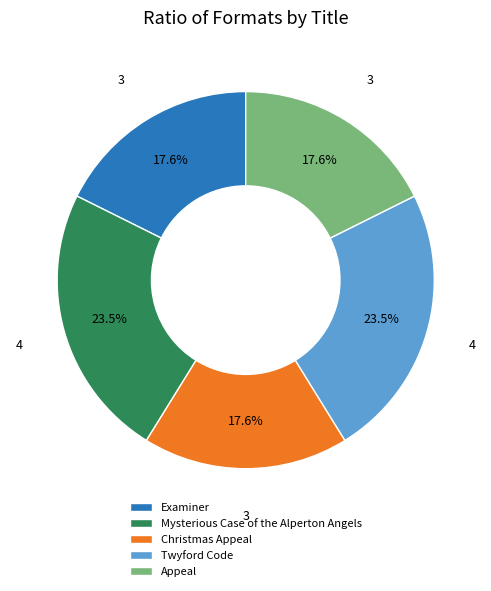

How many segments does this pie chart have?

5